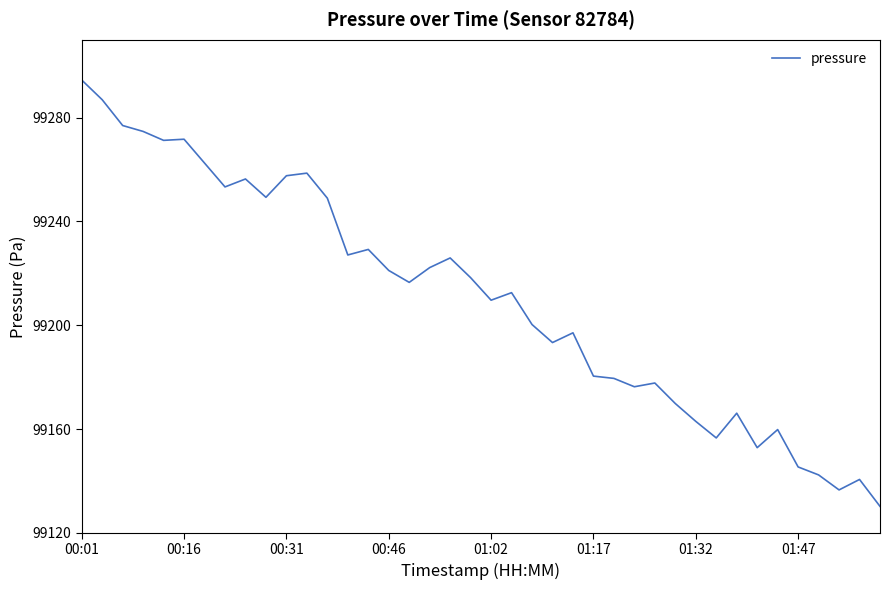

What is the minimum value shown in the chart?

99130.2